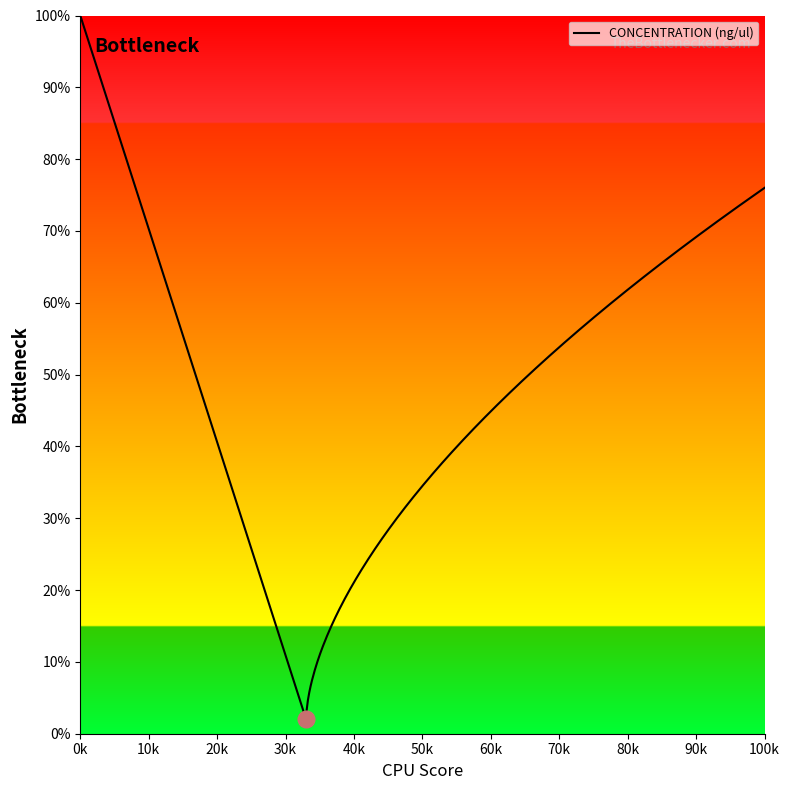

What is the difference between the second highest and minimum values?

97.0